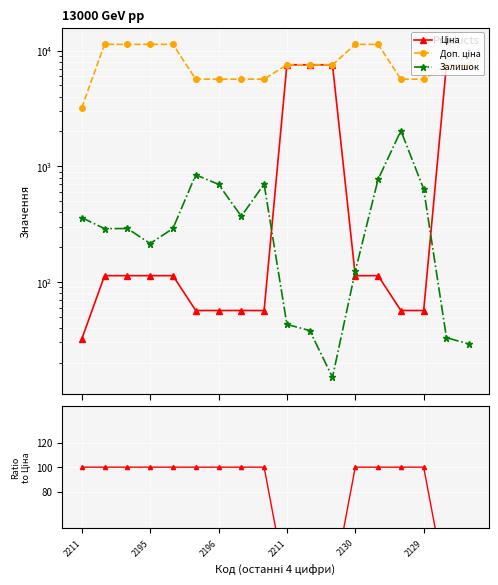

Which category has the highest value across all series?

2195